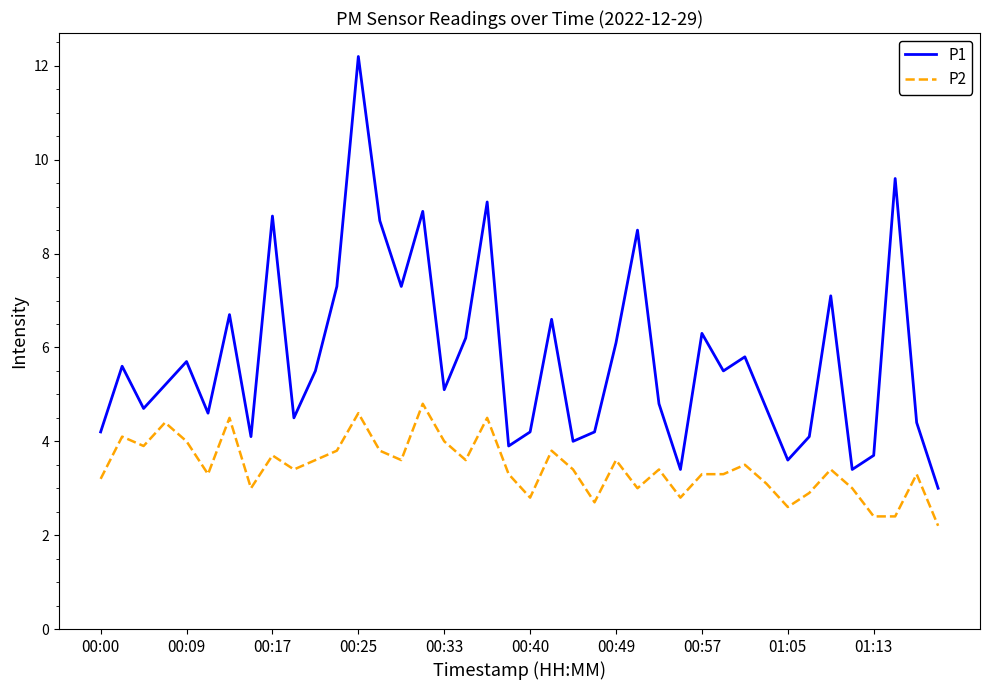

Which series has the largest range (max minus min)?

P1